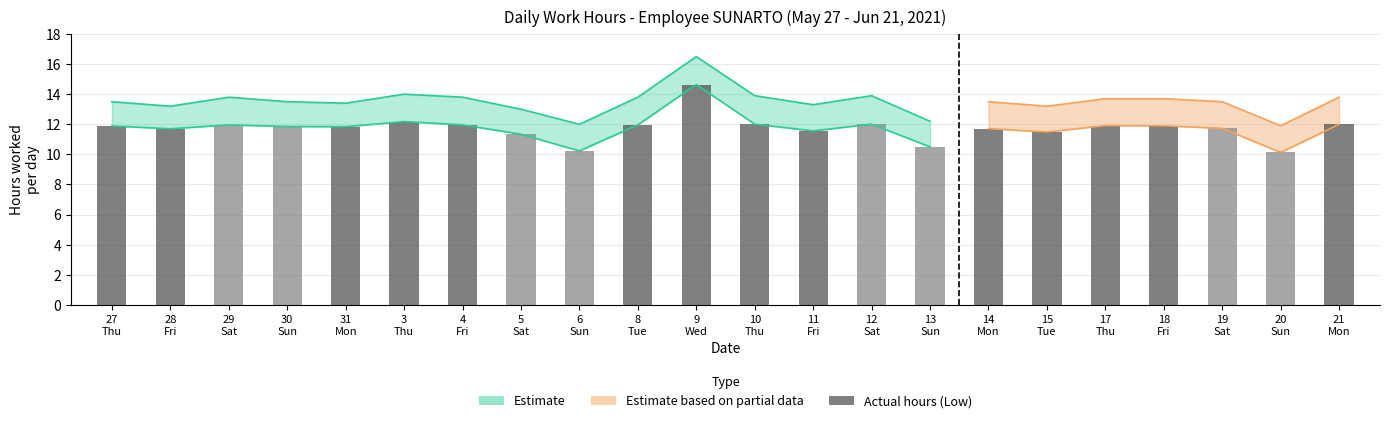

What is the difference between the second highest and minimum values?

2.0